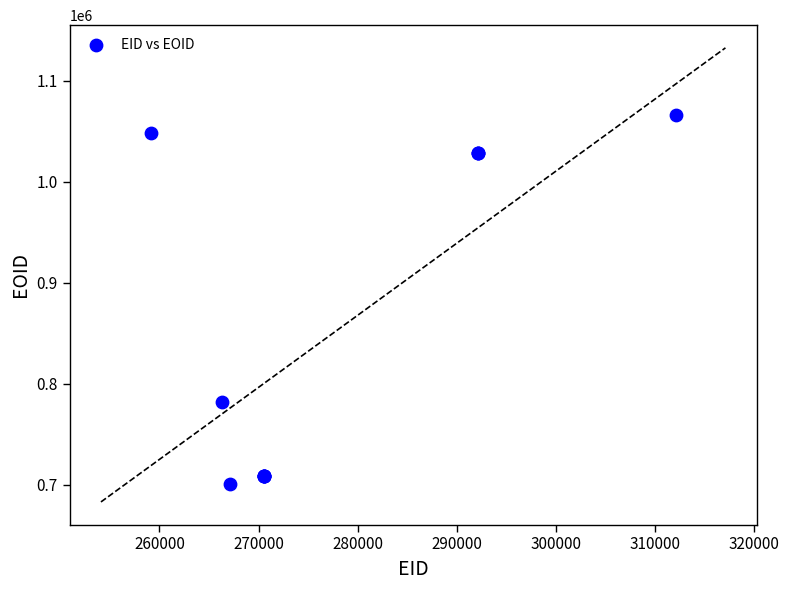

What Y value in the scatter plot is closest to 883653?

781718